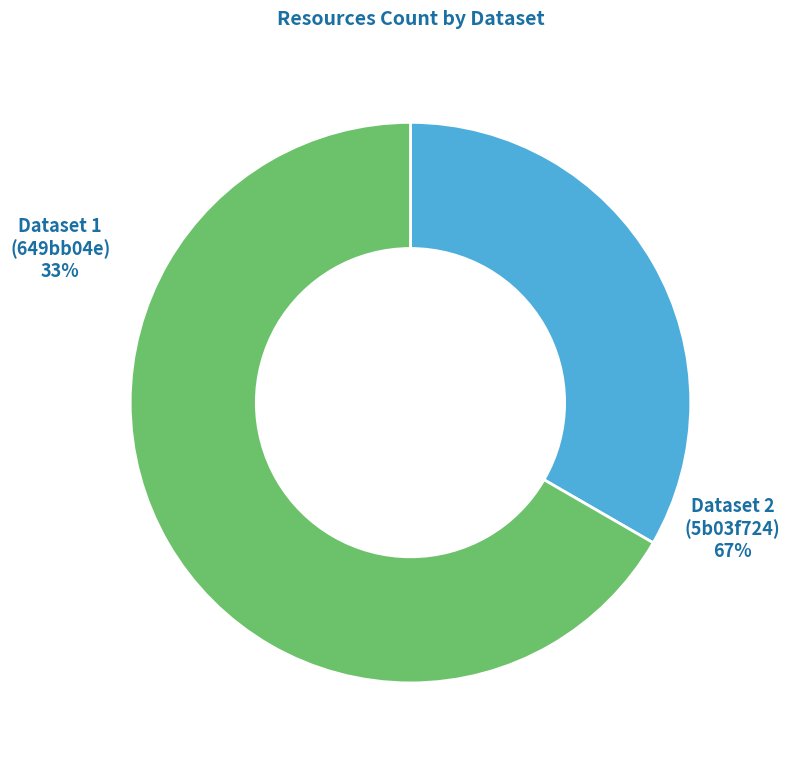

How many slices are in this pie chart?

2